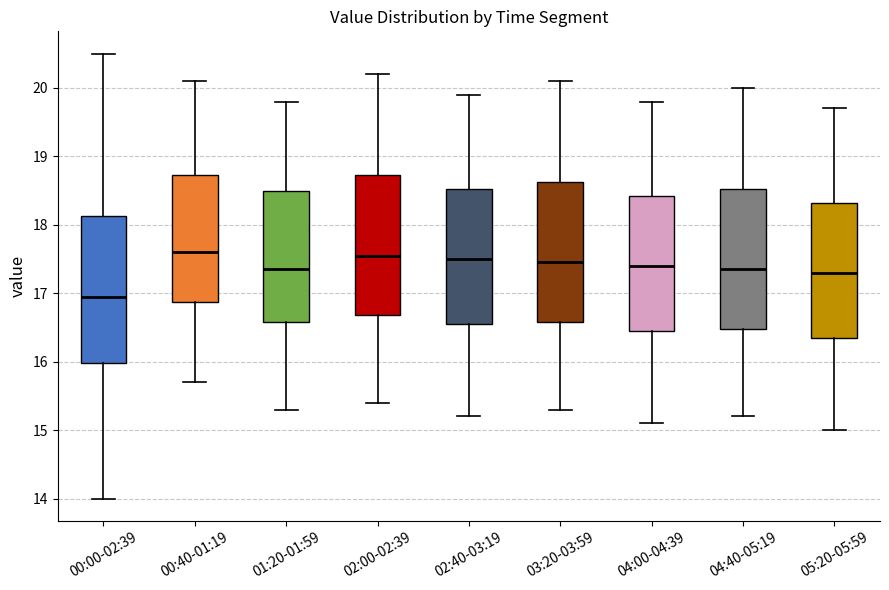

Reading left to right, read every box against the y-axis: the position of its median line, the range the box covers, and the ends of its whiskers. The values are not printed on the chart, so give them approximately, as read against the axis.

00:00-02:39: median 17.0, box 16.0 to 18.1, whiskers 14.0 to 20.5
00:40-01:19: median 17.6, box 16.9 to 18.7, whiskers 15.7 to 20.1
01:20-01:59: median 17.4, box 16.6 to 18.5, whiskers 15.3 to 19.8
02:00-02:39: median 17.6, box 16.7 to 18.7, whiskers 15.4 to 20.2
02:40-03:19: median 17.5, box 16.6 to 18.5, whiskers 15.2 to 19.9
03:20-03:59: median 17.5, box 16.6 to 18.6, whiskers 15.3 to 20.1
04:00-04:39: median 17.4, box 16.5 to 18.4, whiskers 15.1 to 19.8
04:40-05:19: median 17.4, box 16.5 to 18.5, whiskers 15.2 to 20.0
05:20-05:59: median 17.3, box 16.4 to 18.3, whiskers 15.0 to 19.7